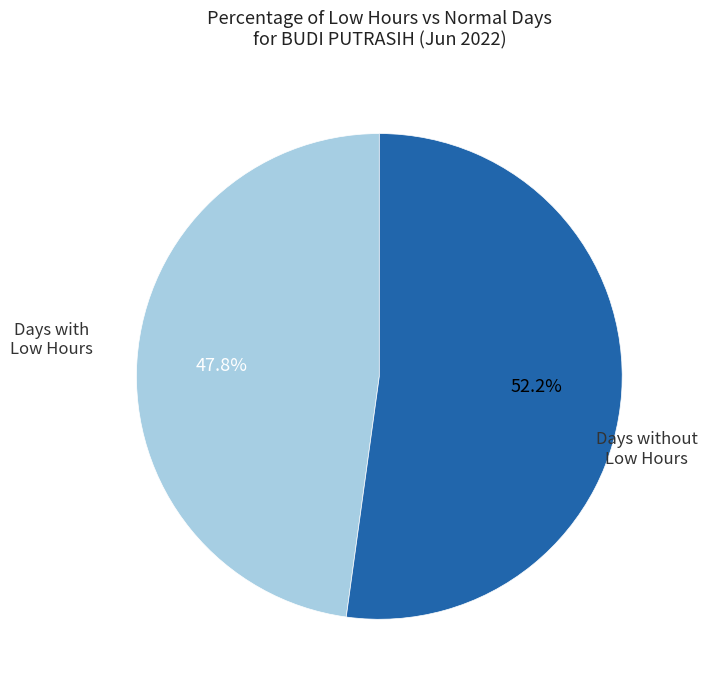

Does any single category account for the majority?

Yes